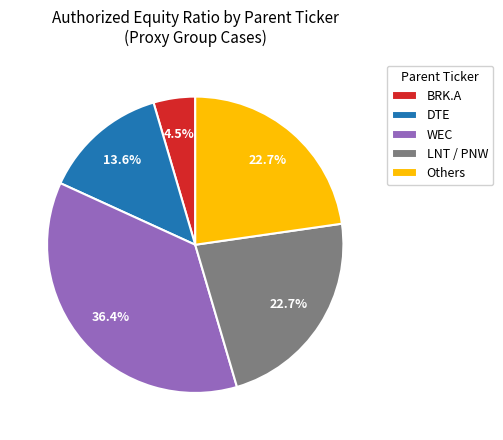

How many segments does this pie chart have?

5